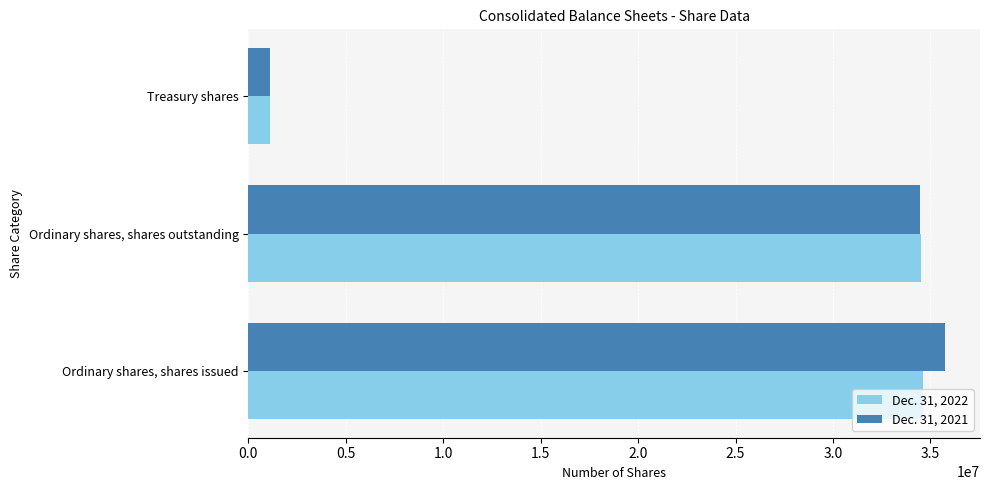

How many data points in Dec. 31, 2021 are less than 34473070?

1